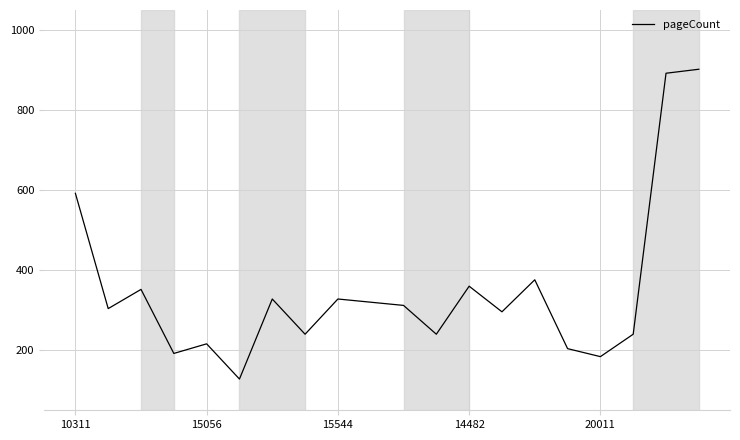

What is the average value?

350